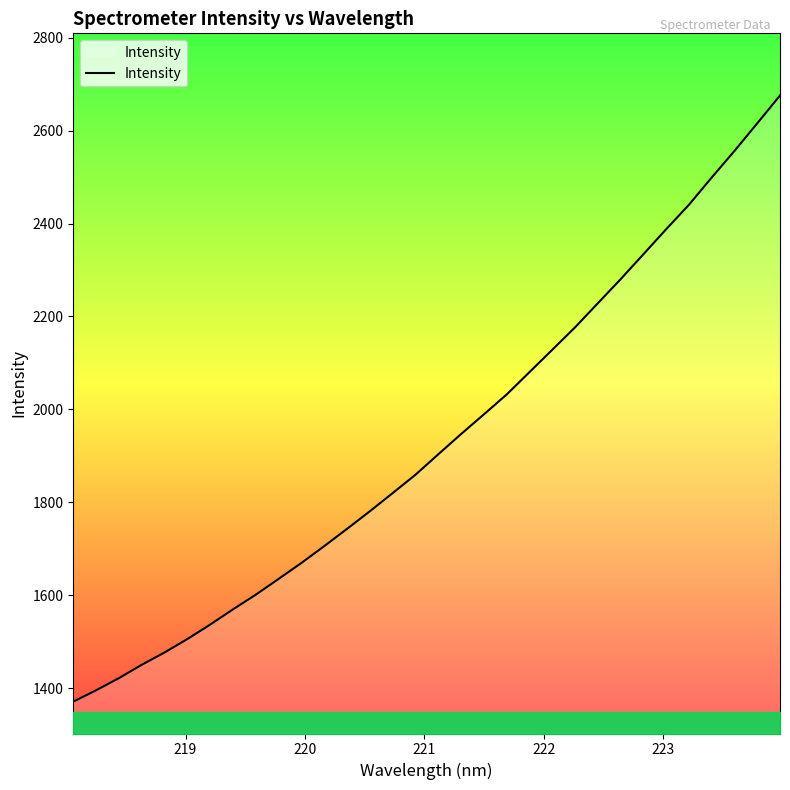

What is the difference between the maximum and minimum values?

1304.9